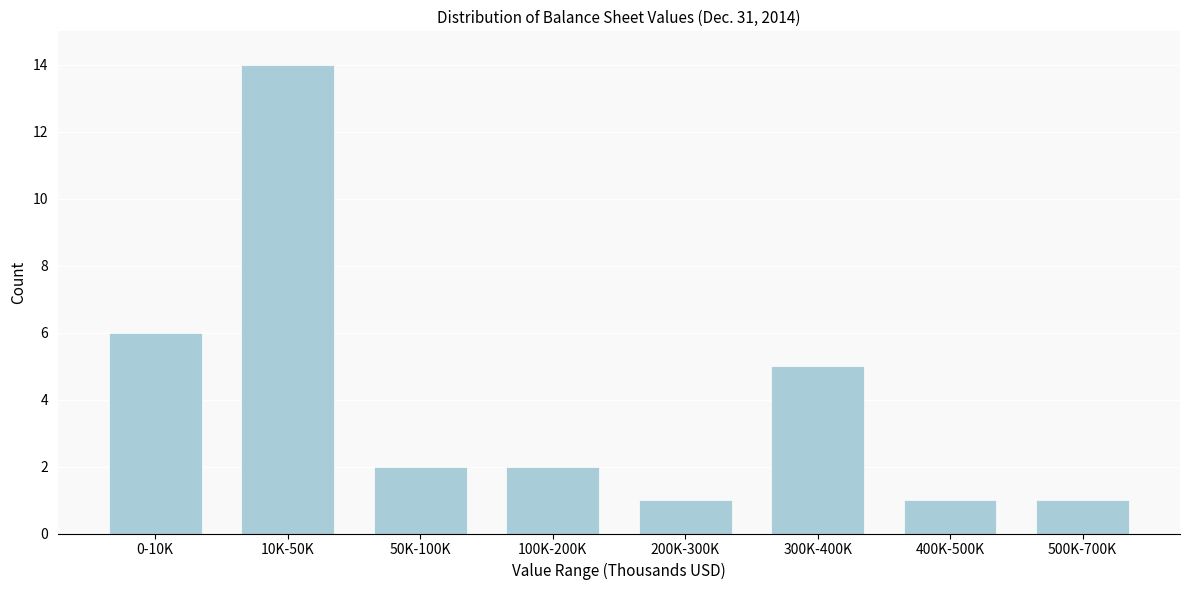

Reading left to right, what are all the values shown in this chart?

0-10K=6	10K-50K=14	50K-100K=2	100K-200K=2	200K-300K=1	300K-400K=5	400K-500K=1	500K-700K=1